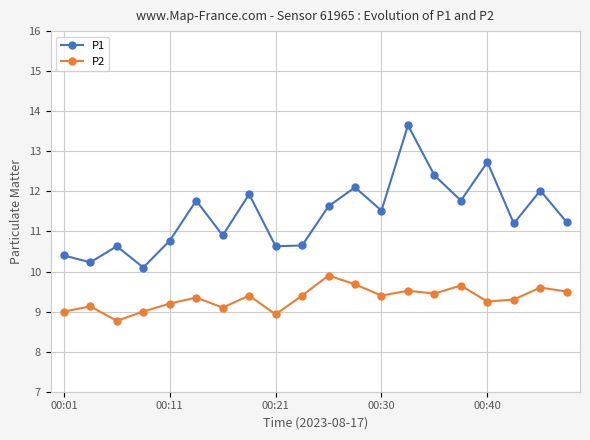

True or false: P2 has more than 0 interior local peaks.

True